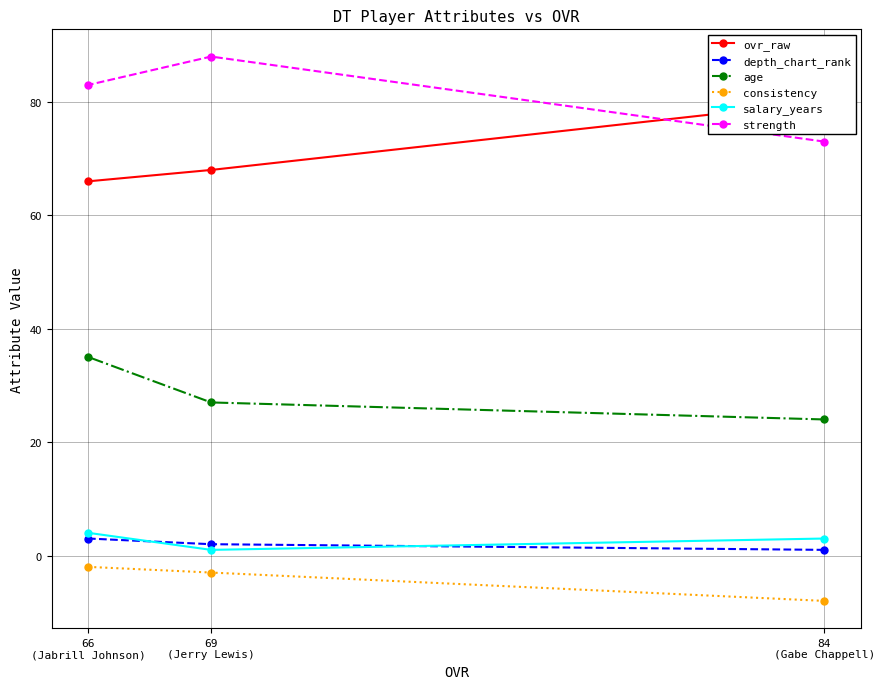

At which label does consistency reach its peak?

66
(Jabrill Johnson)